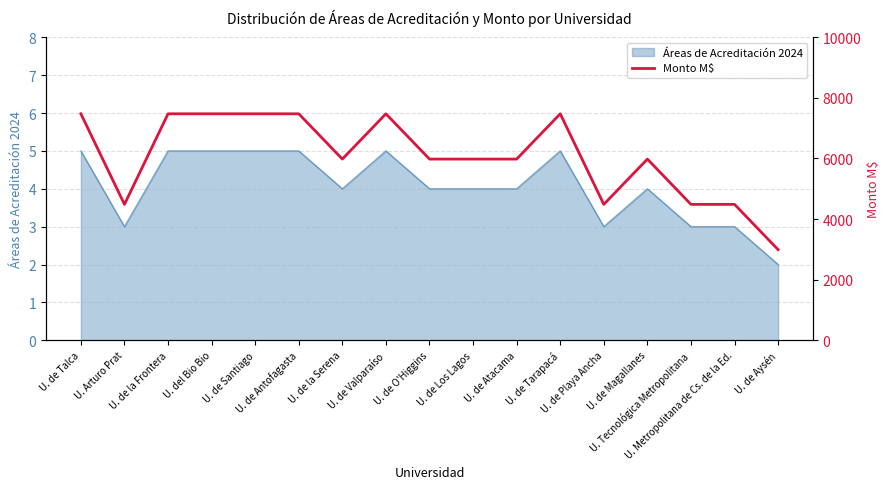

Count the number of values greater than 5979.

12